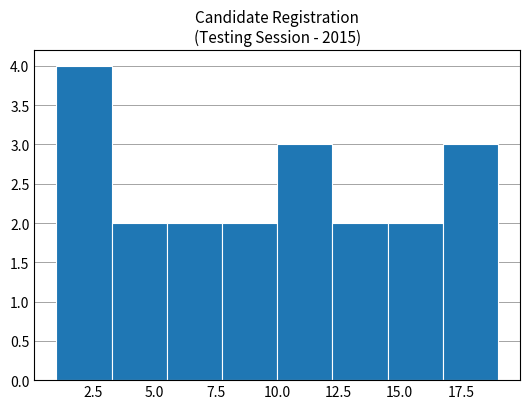

How tall is the bar that spans 7.75 to 10.00 on the x-axis? Neither the bar edges nor the heights are printed on the chart, so give them approximately, as read against the axes.

2